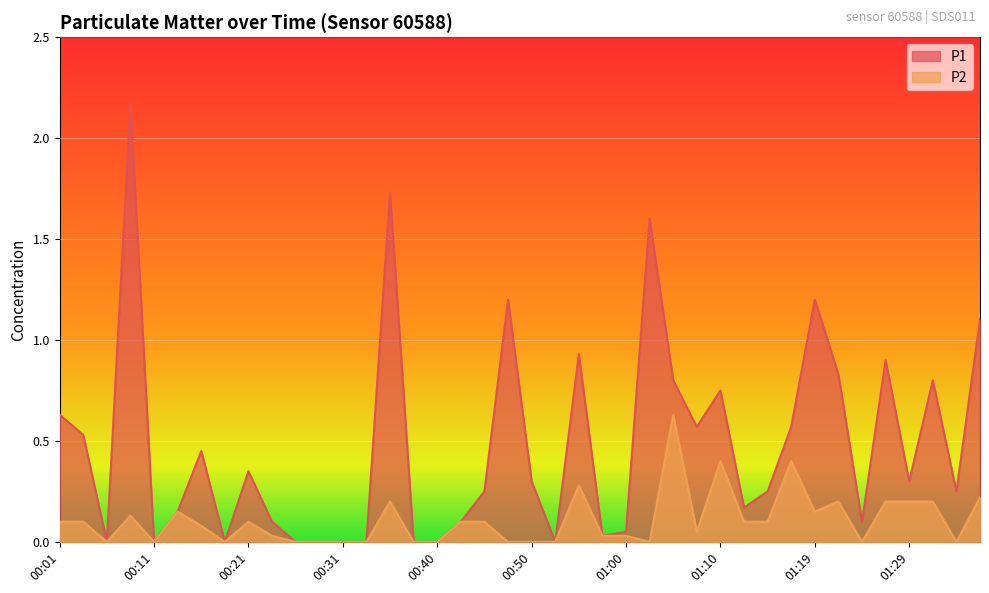

Where is the first local maximum for P1?

00:09